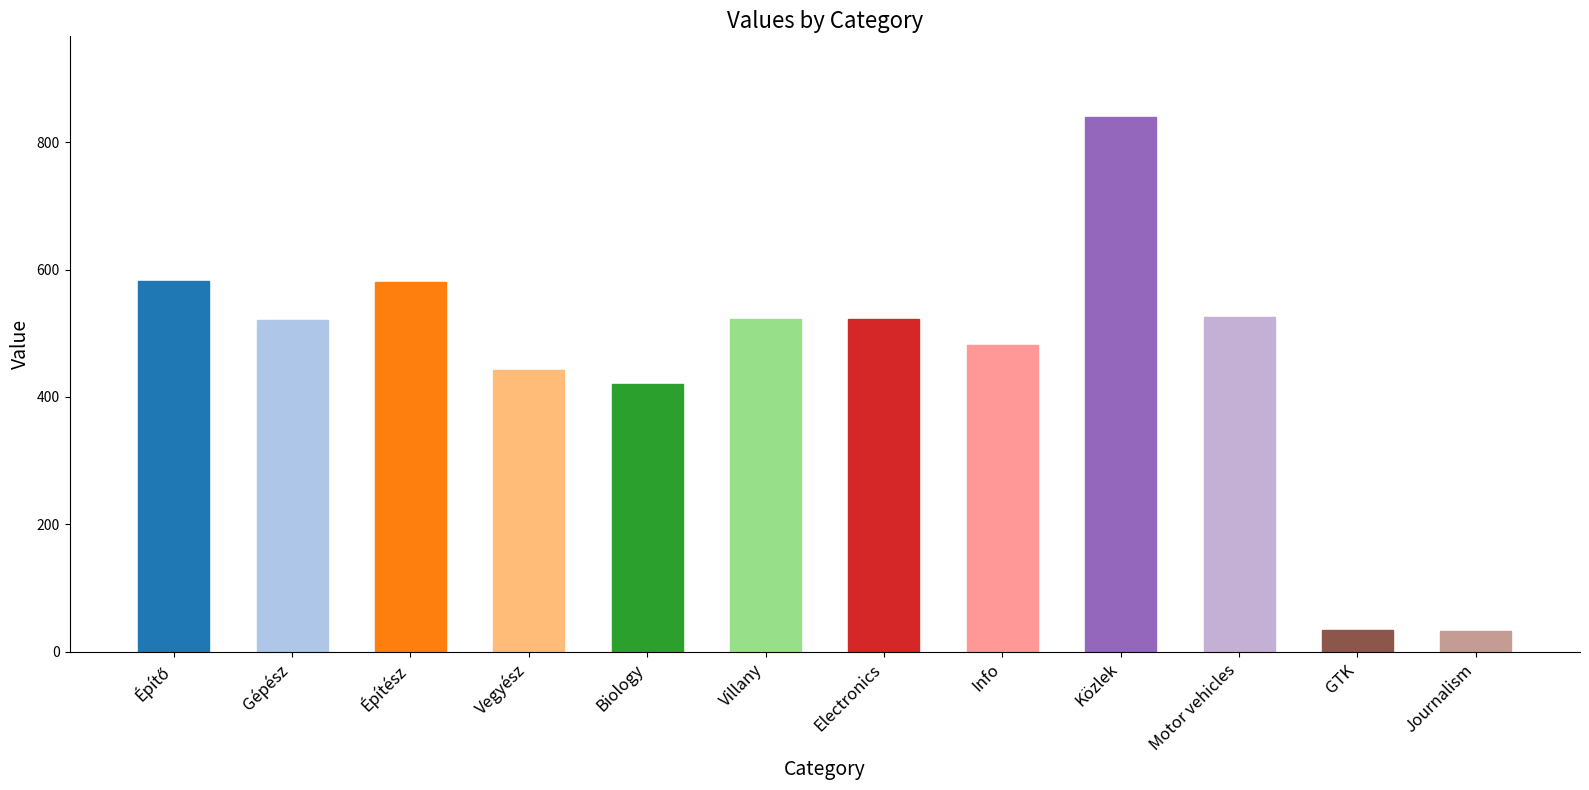

What is the value of the 11th bar from the left?

34